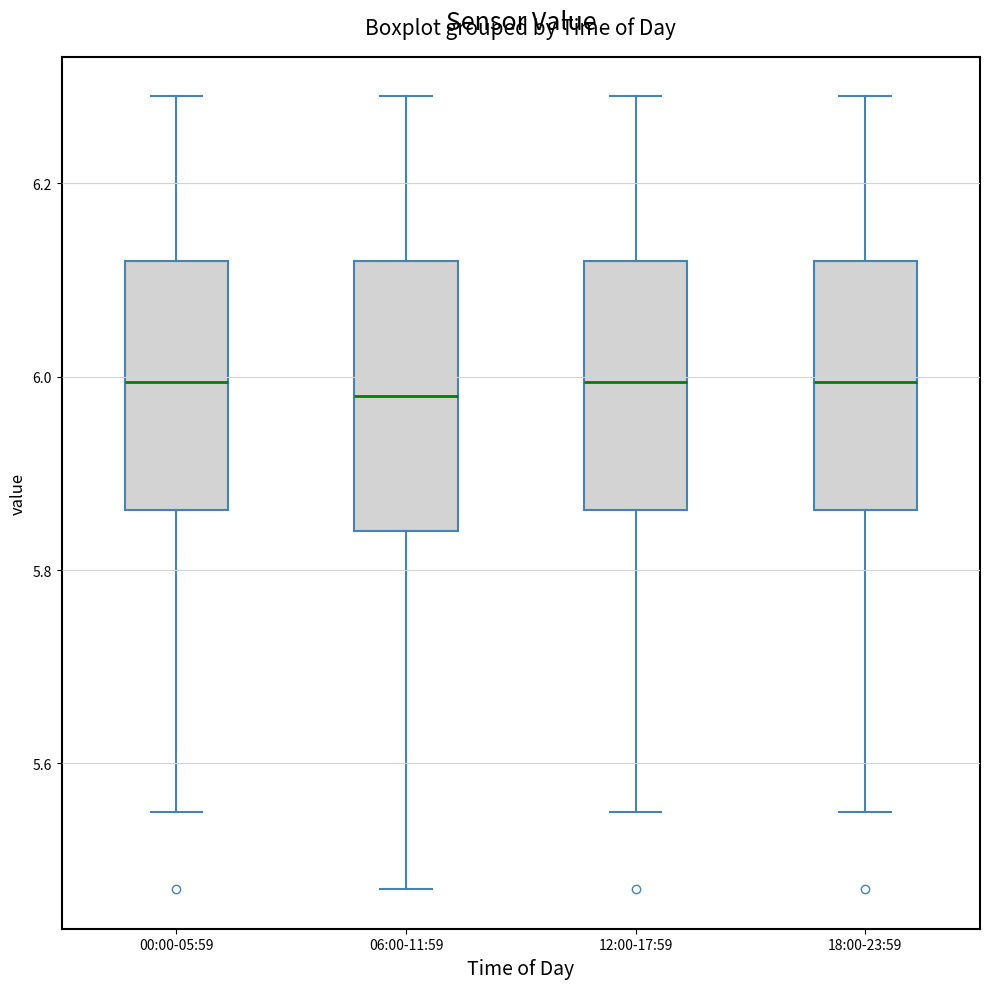

Reading left to right, read every box against the y-axis: the position of its median line, the range the box covers, and the ends of its whiskers. The values are not printed on the chart, so give them approximately, as read against the axis.

00:00-05:59: median 6.00, box 5.86 to 6.12, whiskers 5.56 to 6.30
06:00-11:59: median 5.98, box 5.84 to 6.12, whiskers 5.48 to 6.30
12:00-17:59: median 6.00, box 5.86 to 6.12, whiskers 5.56 to 6.30
18:00-23:59: median 6.00, box 5.86 to 6.12, whiskers 5.56 to 6.30